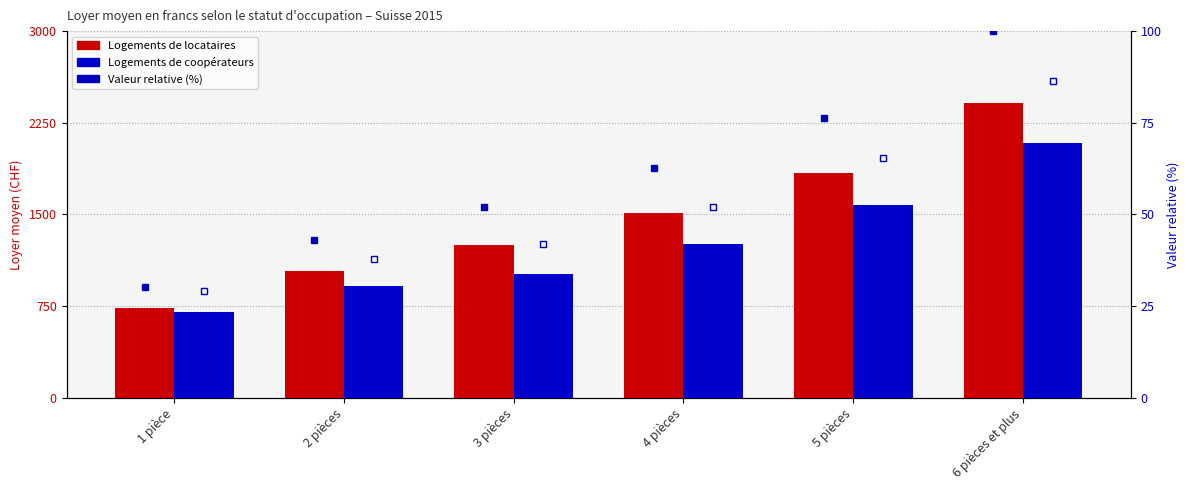

What is the maximum value for Logements de coopérateurs?

2082.0